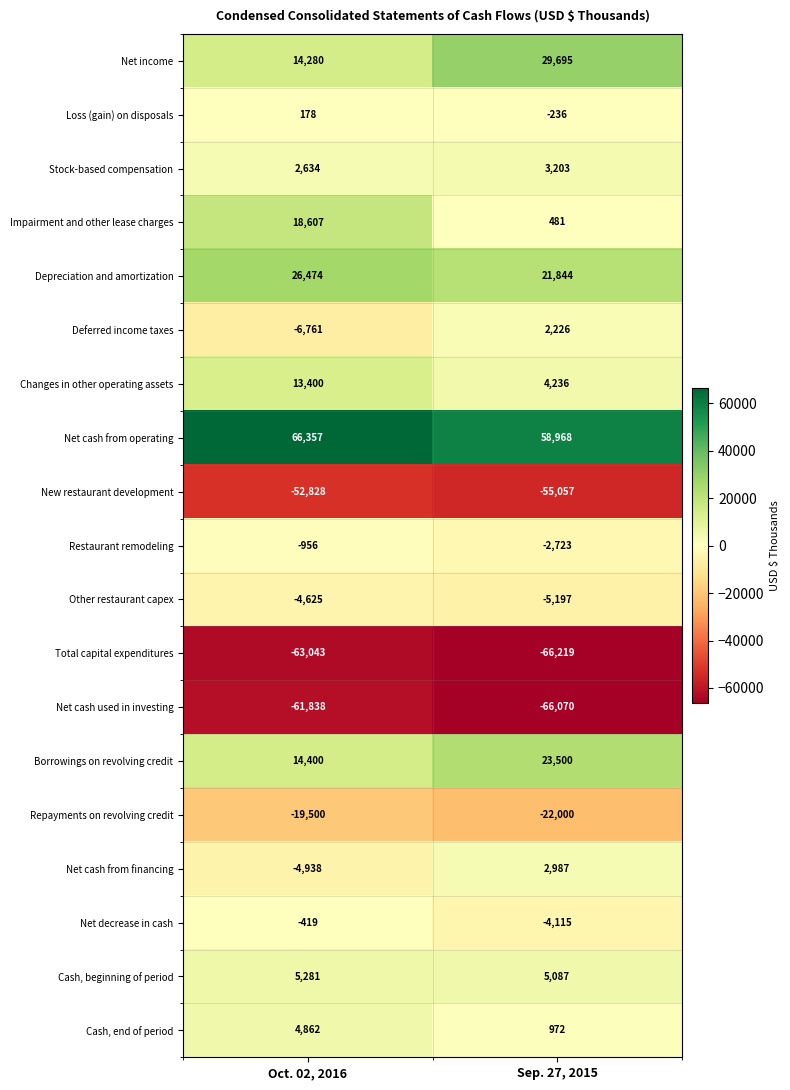

Which label corresponds to the largest value in the chart?

Oct. 02, 2016